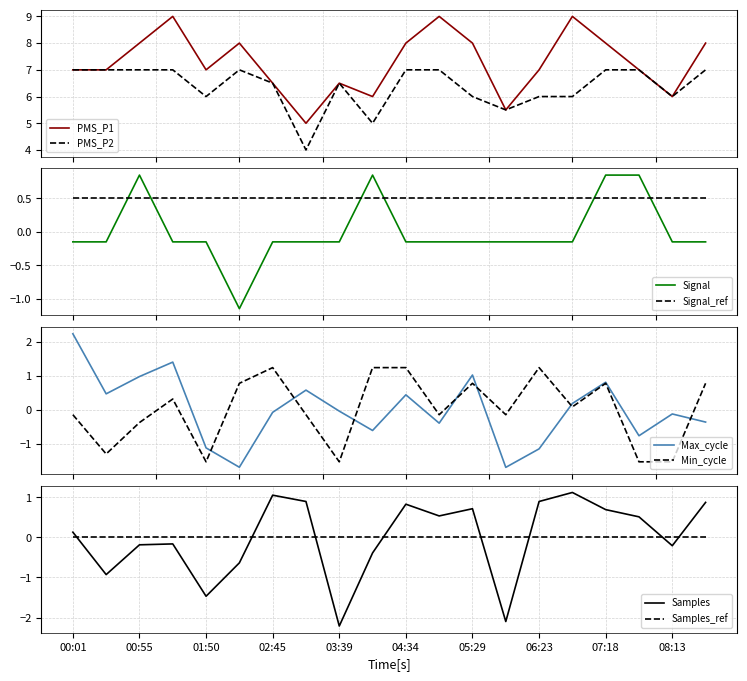

What is the lowest value of the Signal_ref series?

0.5